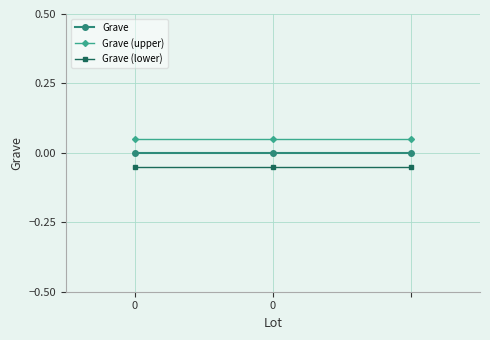

Which series has the largest total across all categories?

Grave (upper)